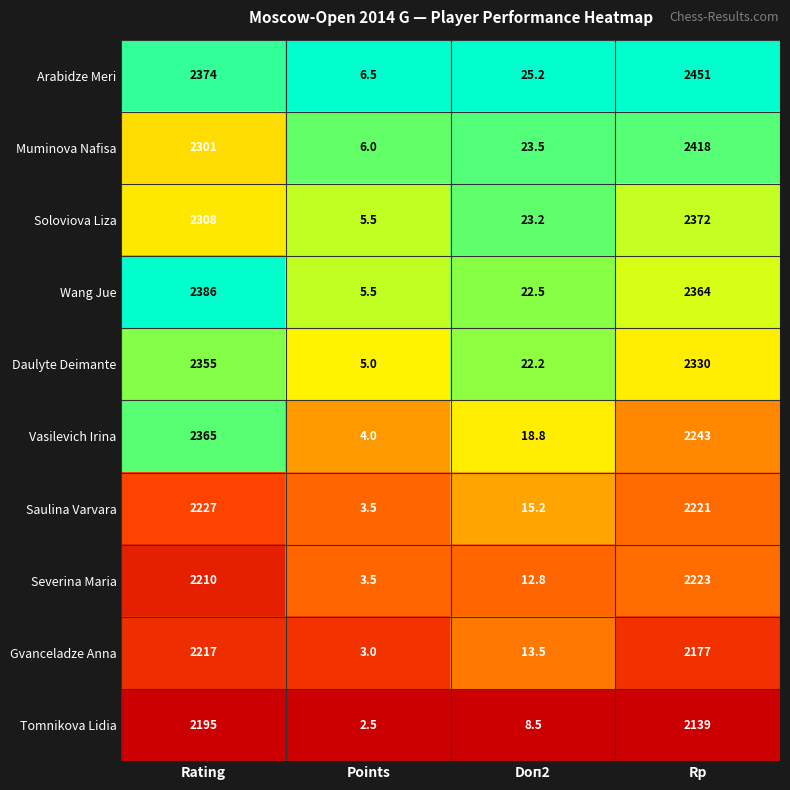

Count the number of data series in this chart.

10